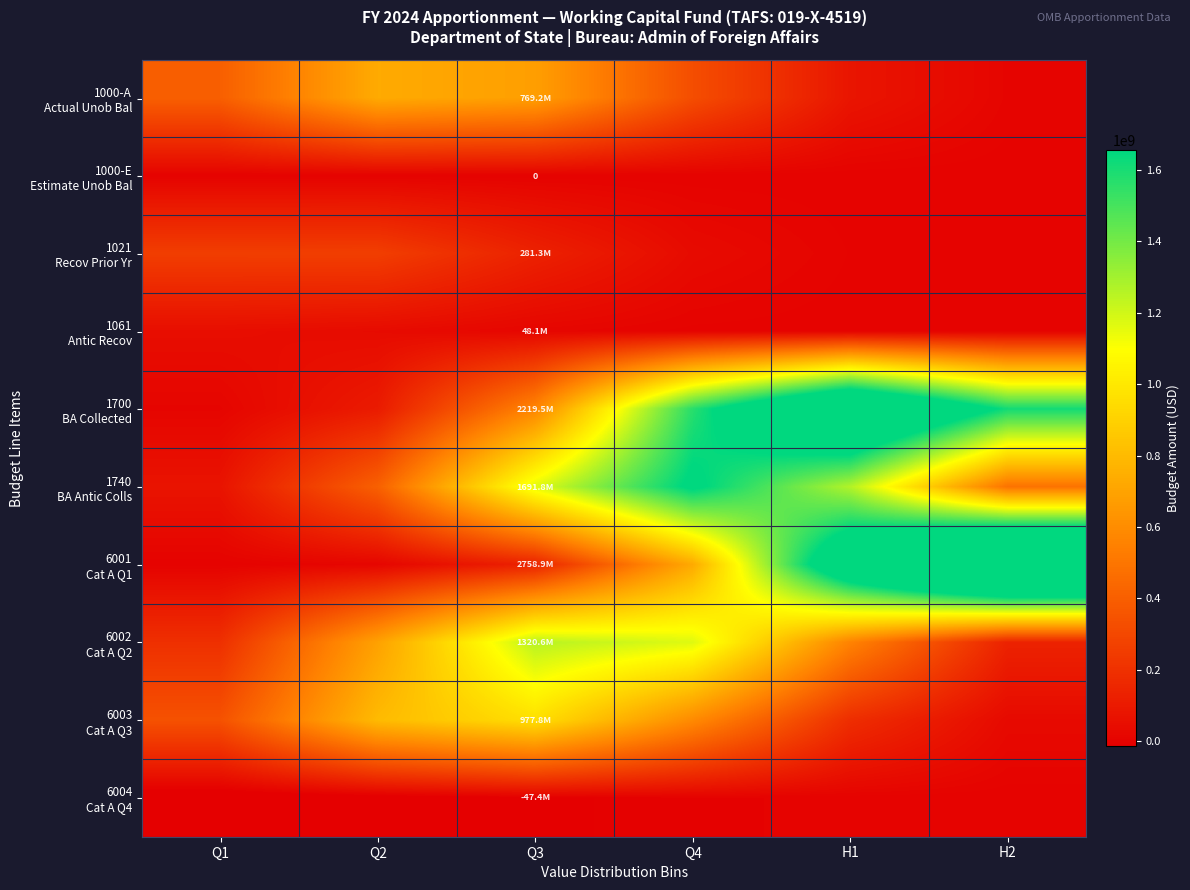

What is the minimum value for 6002 Cat A Q2?

137149530.1